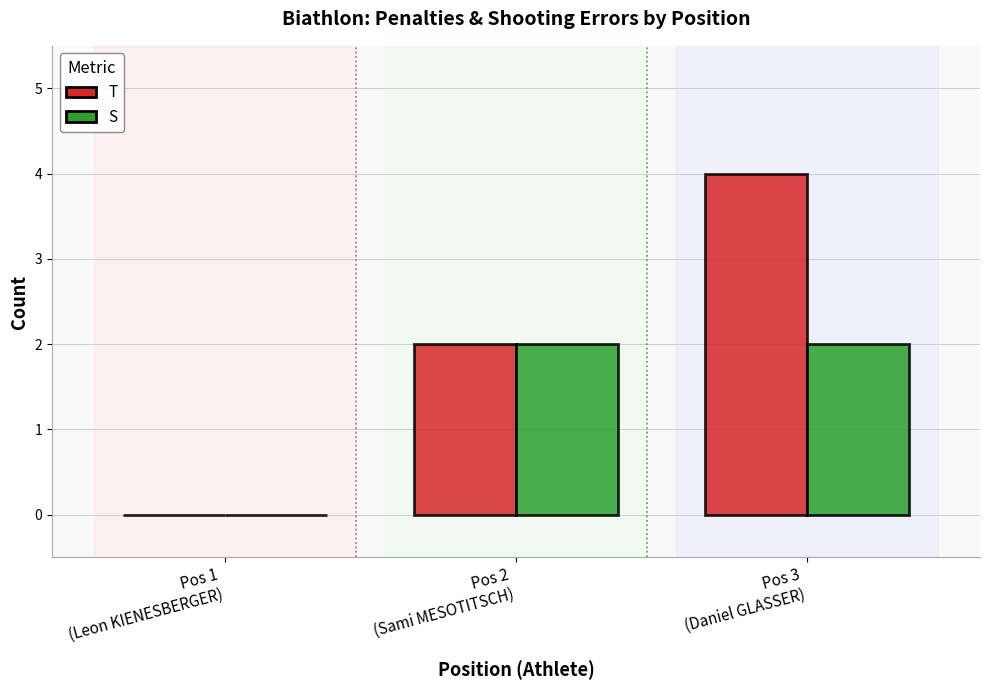

Are the bars horizontal?

No